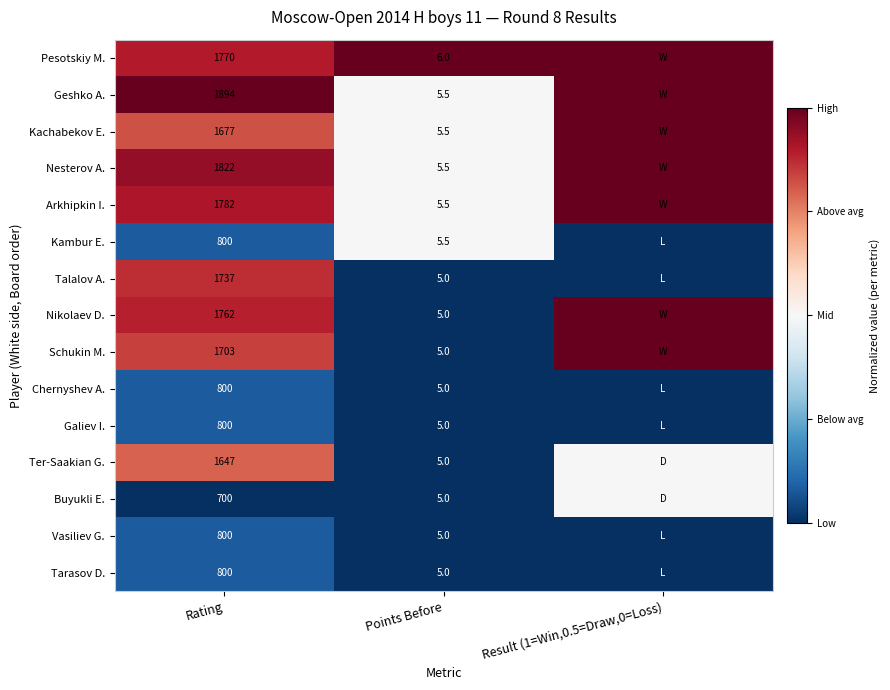

Count the number of categories in the chart.

3